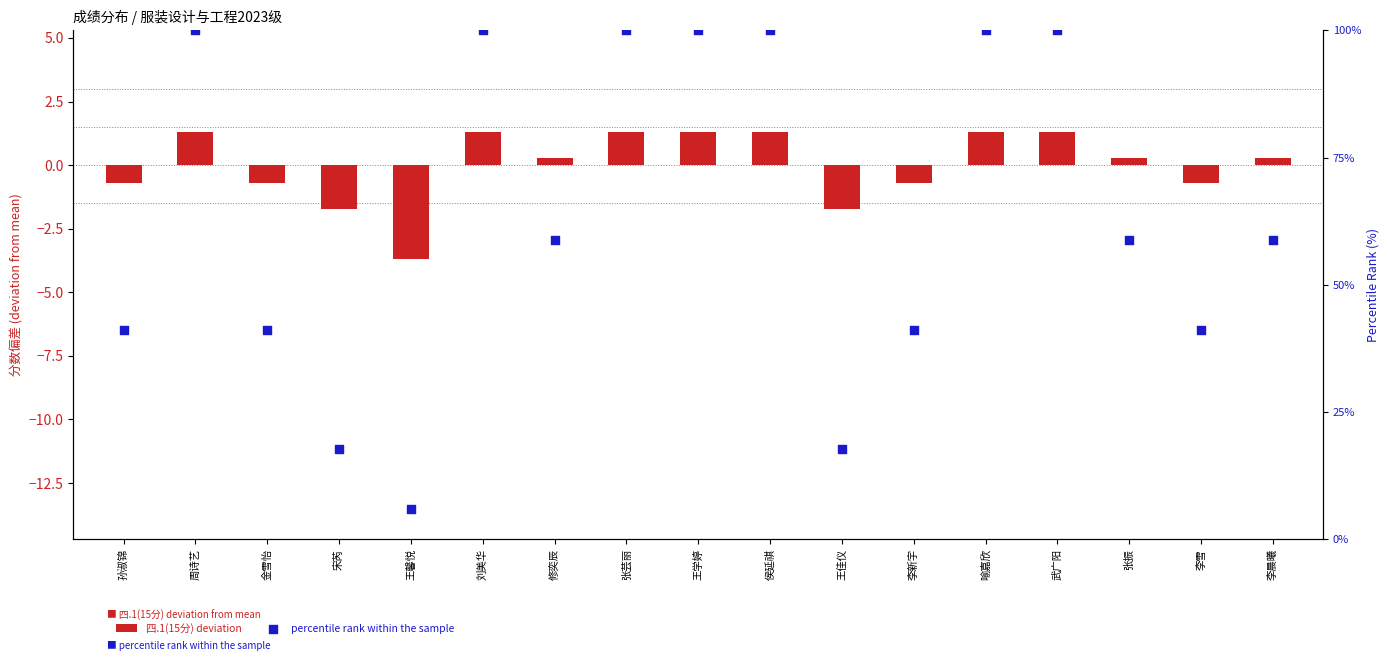

Which series has the widest spread of Y values?

percentile rank within the sample